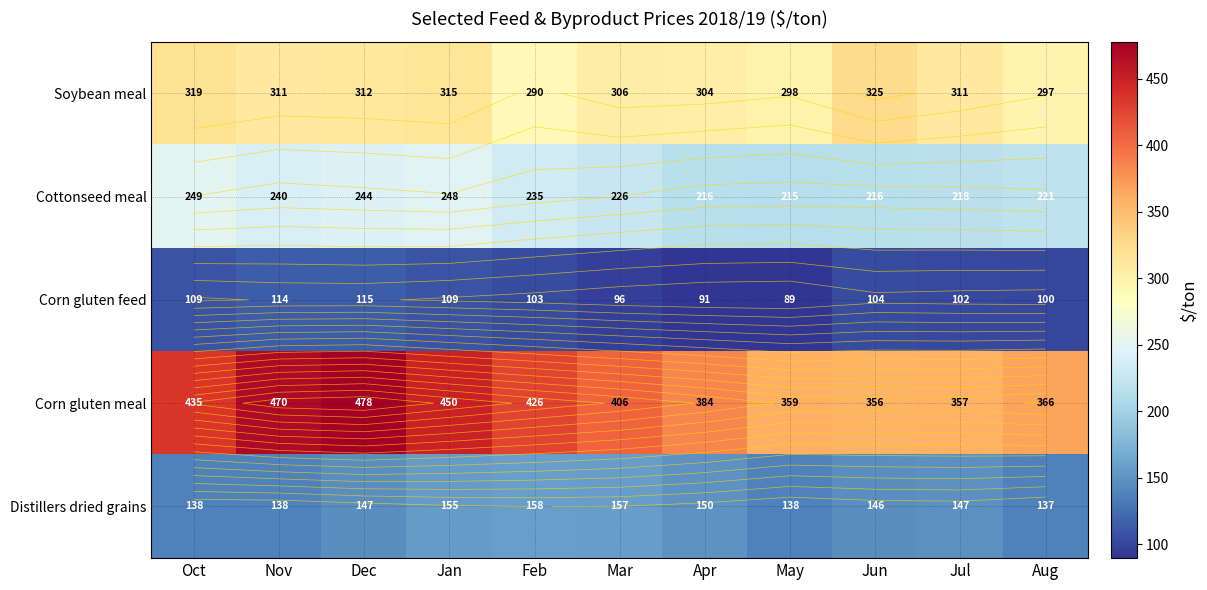

What is the greatest value displayed?

478.0